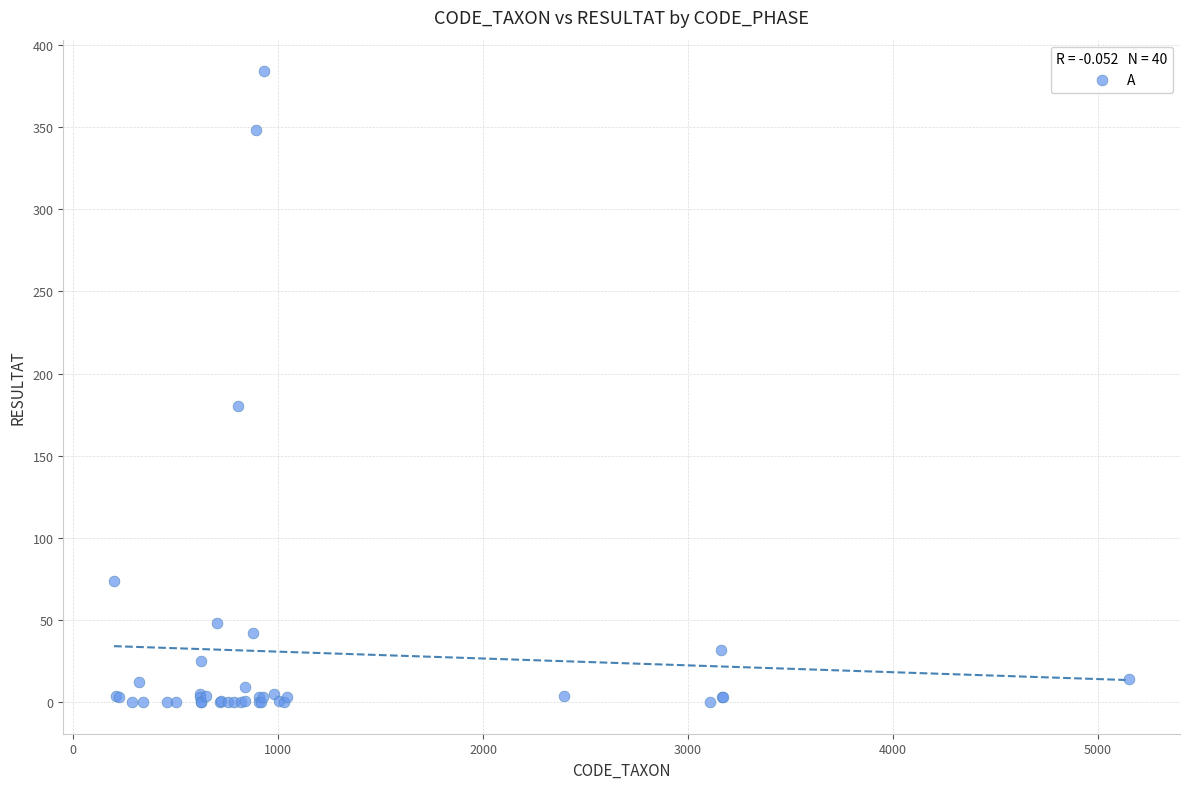

What Y value in the scatter plot is closest to 192?

180